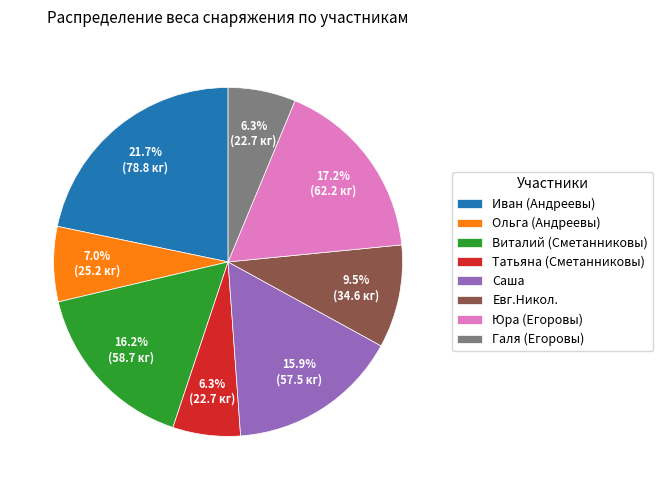

To the nearest percent, what portion does Татьяна (Сметанниковы) represent?

6%